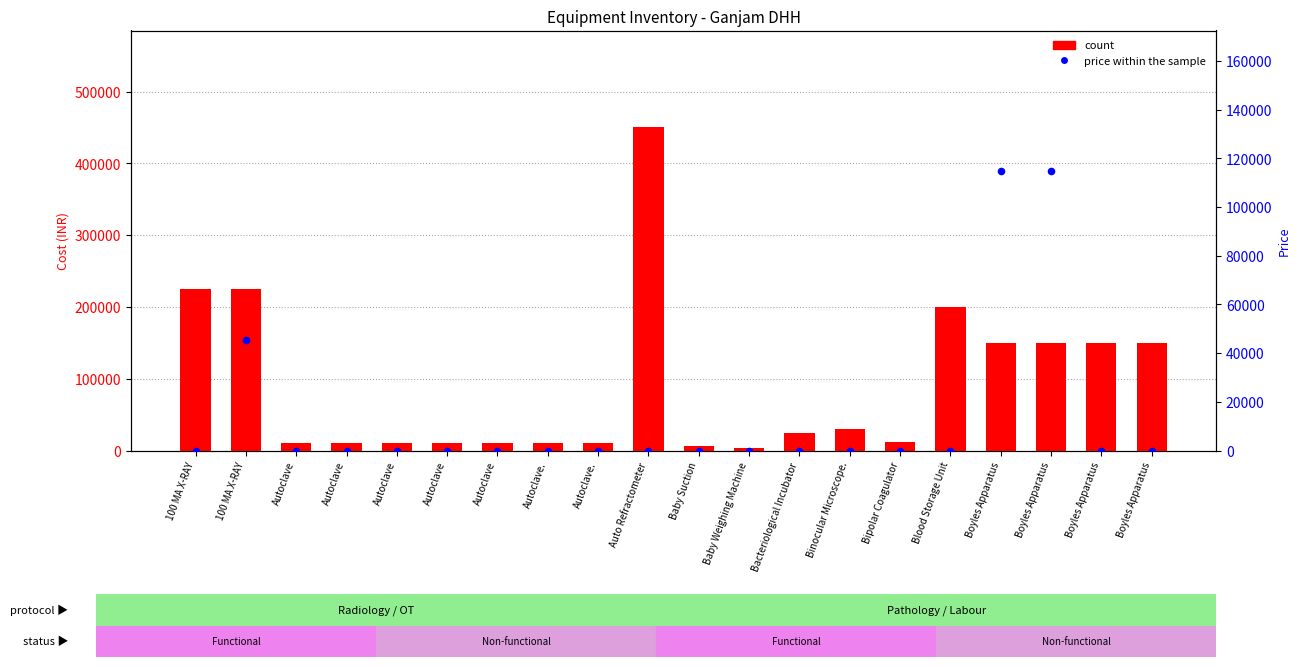

Which series contains the lowest Y value?

price within the sample